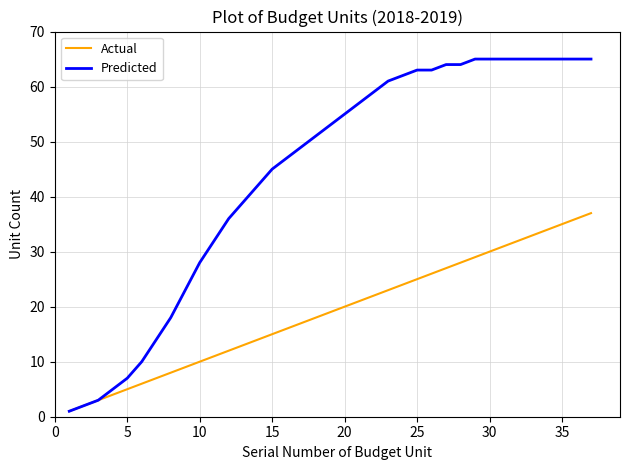

Which series has the largest total across all categories?

Predicted